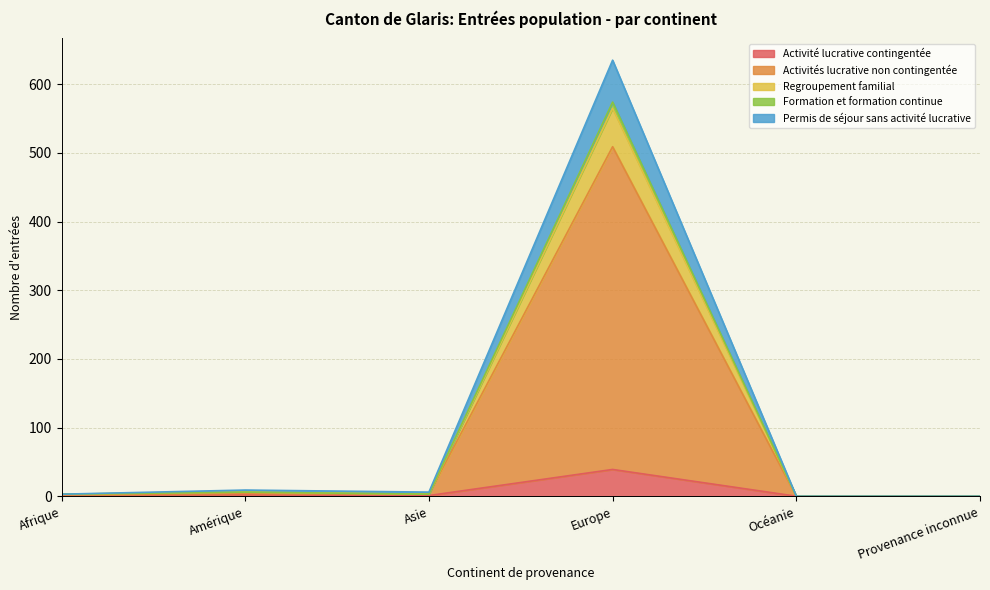

At which category is the sum across all series the highest?

Europe